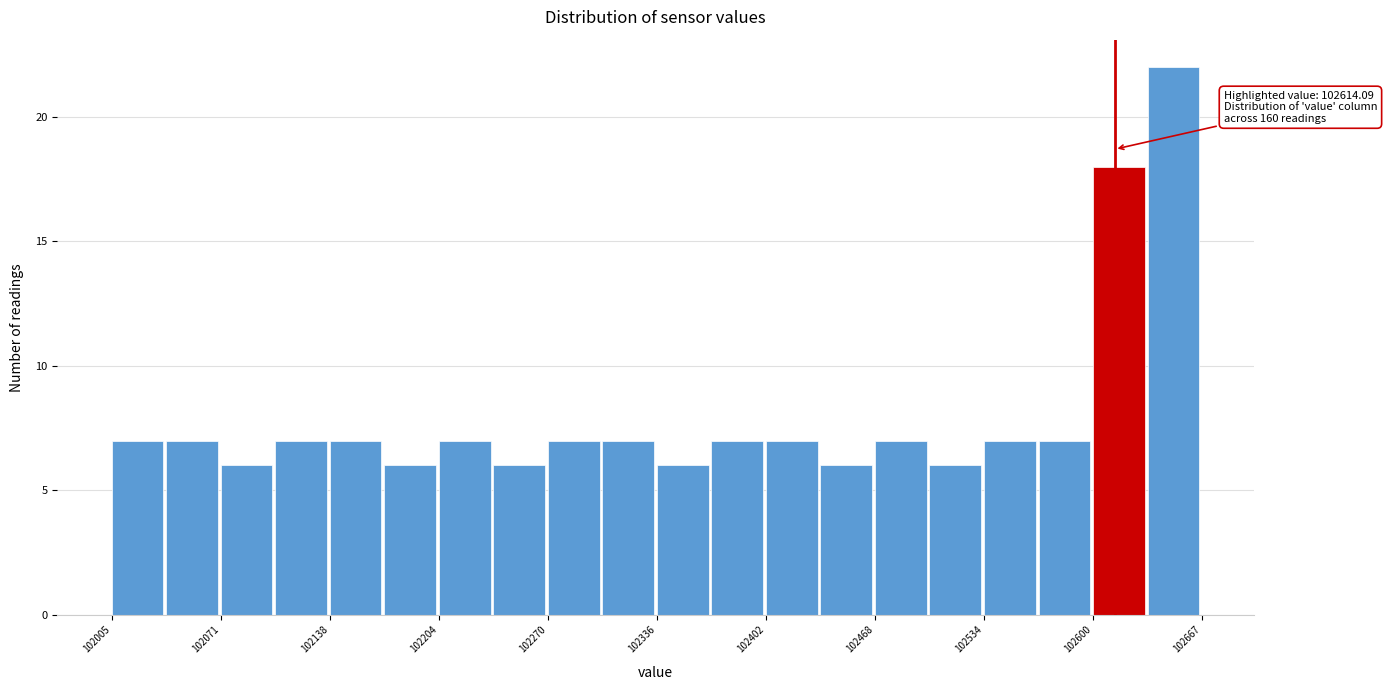

Read against the x-axis, roughly where is the centre of the tallest bar?

102650